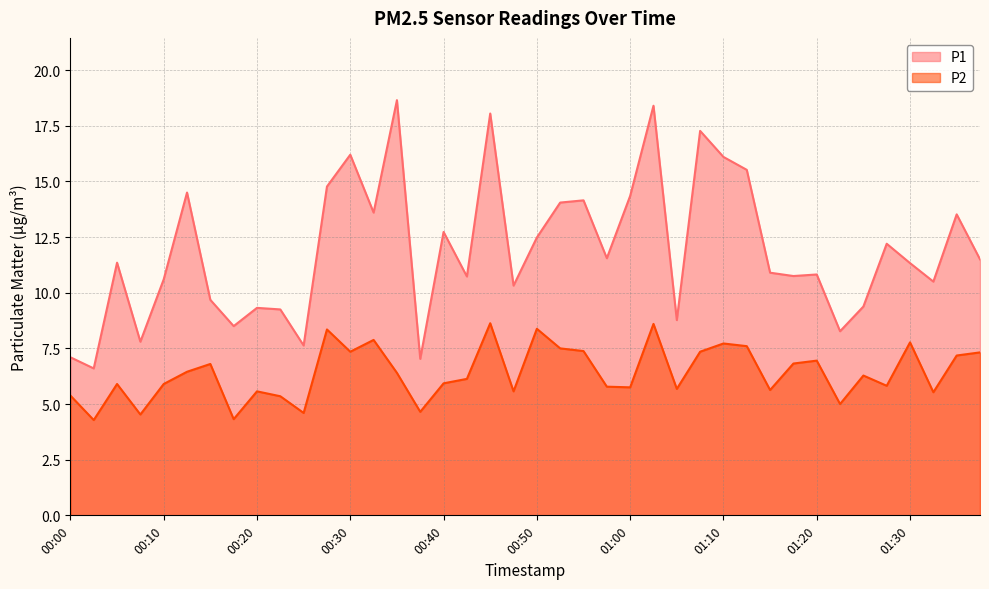

How many data points in P2 are above 6?

21